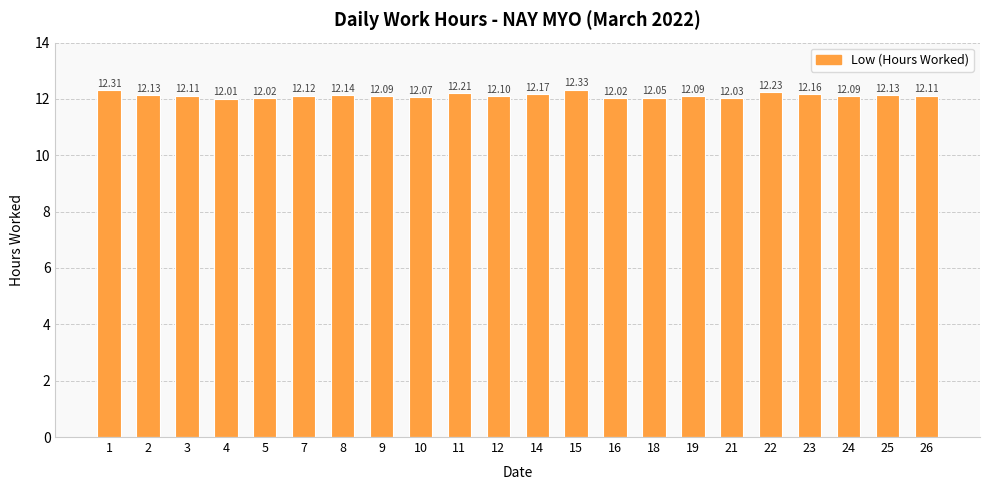

Reading left to right, list all the values displayed in this chart.

1=12.3	2=12.1	3=12.1	4=12.0	5=12.0	7=12.1	8=12.1	9=12.1	10=12.1	11=12.2	12=12.1	14=12.2	15=12.3	16=12.0	18=12.1	19=12.1	21=12.0	22=12.2	23=12.2	24=12.1	25=12.1	26=12.1